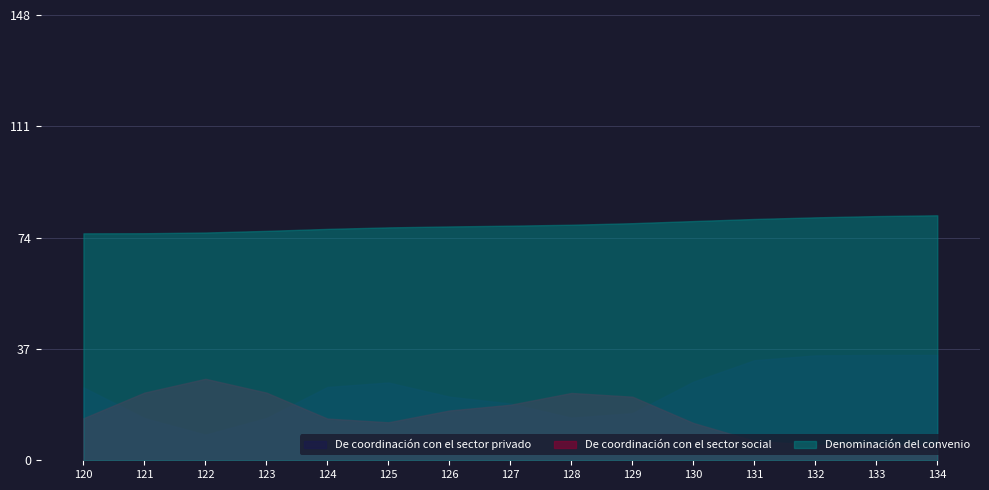

True or false: Denominación del convenio and De coordinación con el sector social cross at least once.

False